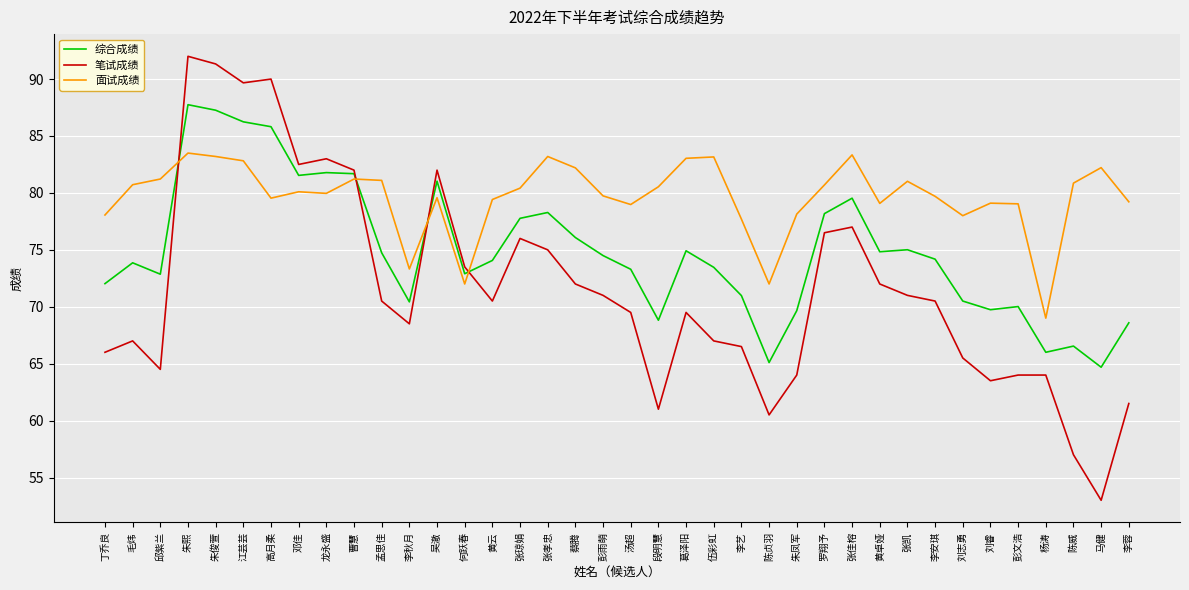

In 综合成绩, how many points are higher than both neighbors (excluding endpoints)?

10